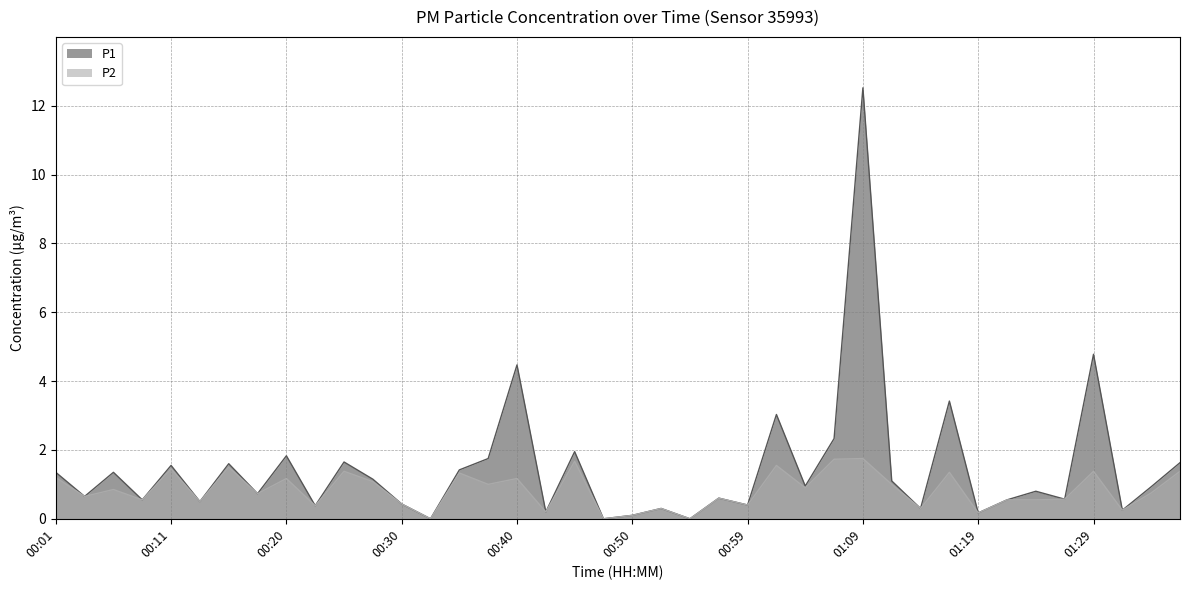

True or false: P2 has a value of 0.3 at 01:34.

False